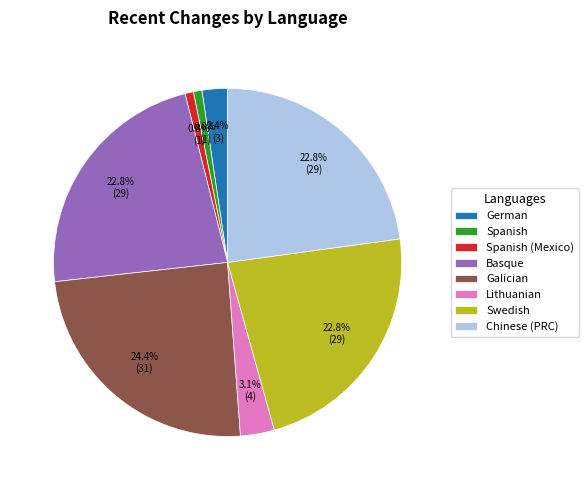

Does Spanish (Mexico) represent more than half of the total?

No